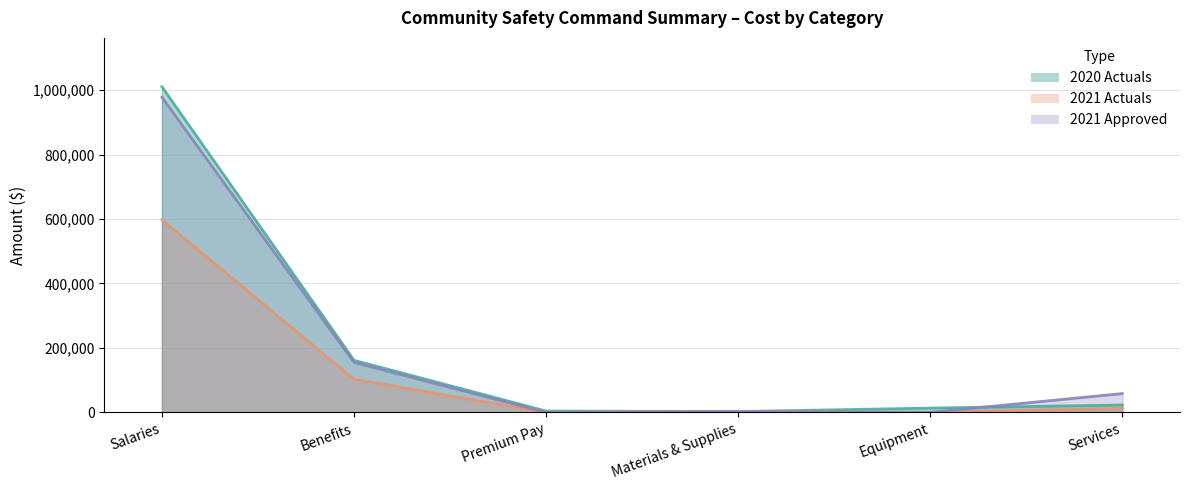

What are all the series names shown in the legend?

2020 Actuals, 2021 Actuals, 2021 Approved